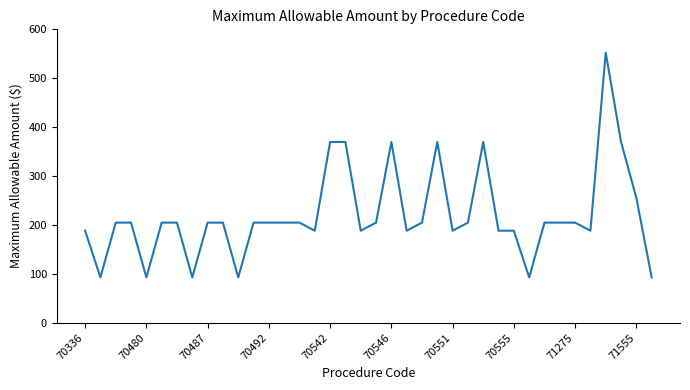

What is the minimum value shown in the chart?

92.7